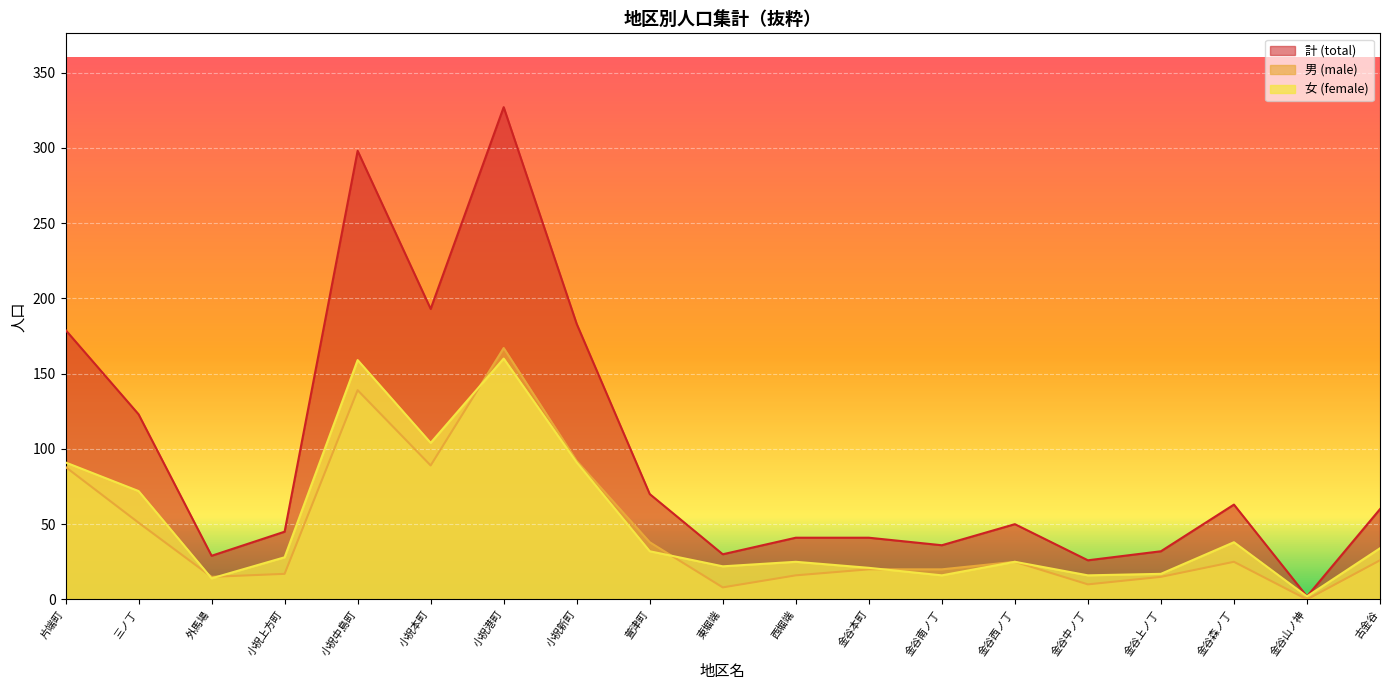

Which category has the lowest value in the 女 (female) series?

金谷山ノ神